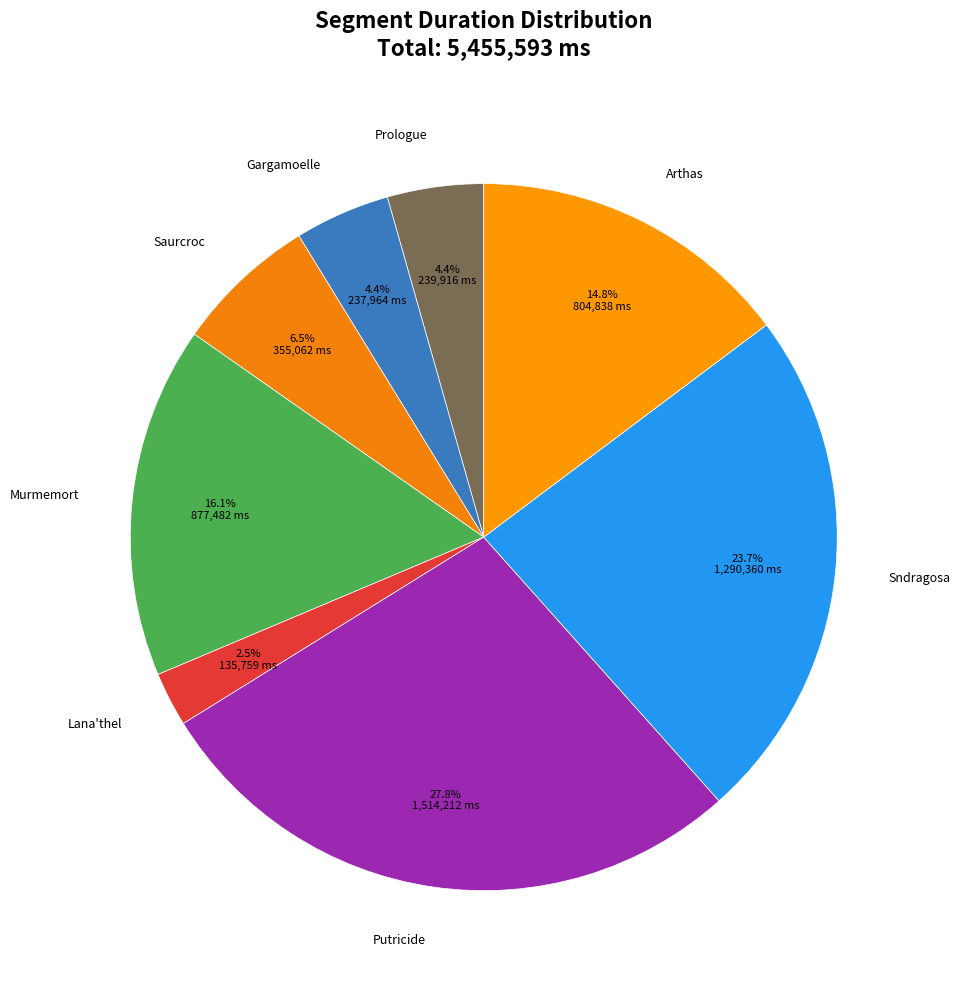

To the nearest percent, what portion does Sndragosa represent?

24%